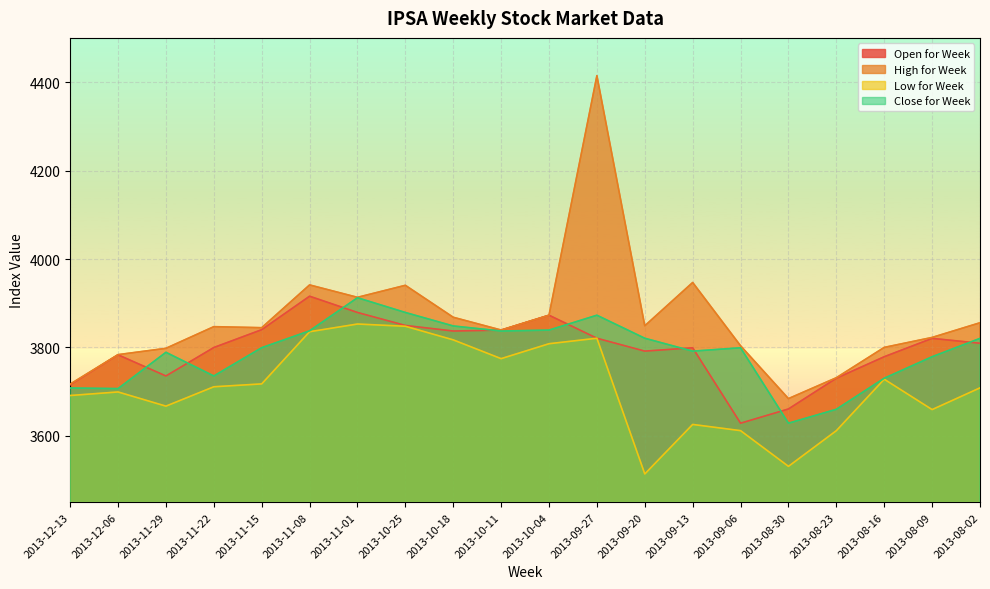

Rank the series by their maximum value, from lowest to highest.

Low for Week, Close for Week, Open for Week, High for Week